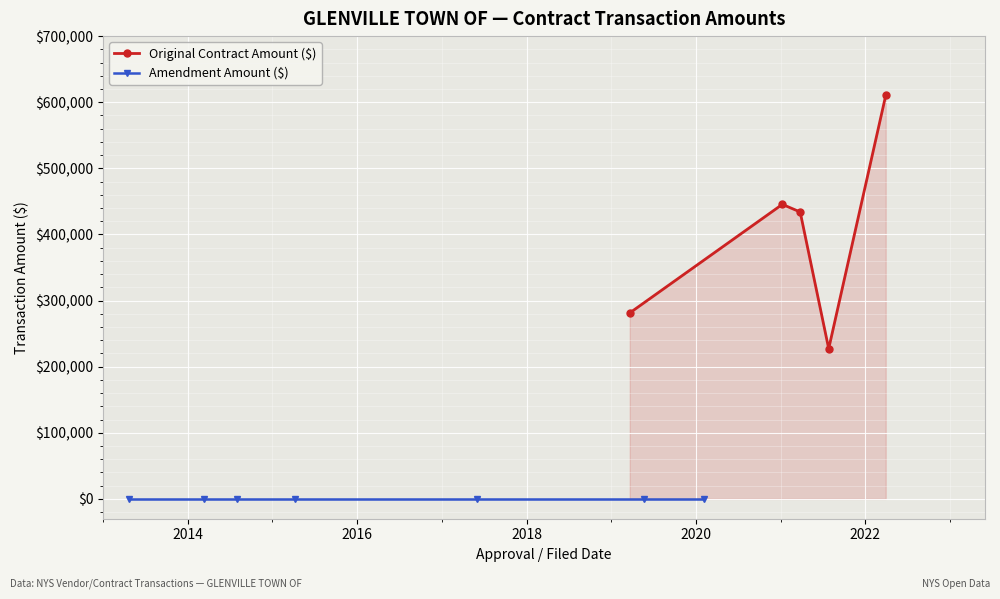

In Original Contract Amount ($), how many points are higher than both neighbors (excluding endpoints)?

1